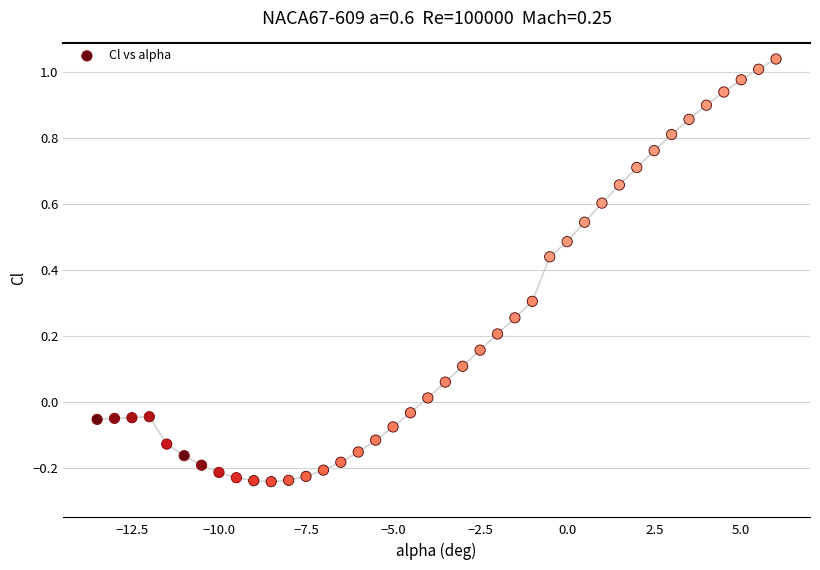

What is the range of Y values (max minus min)?

1.3